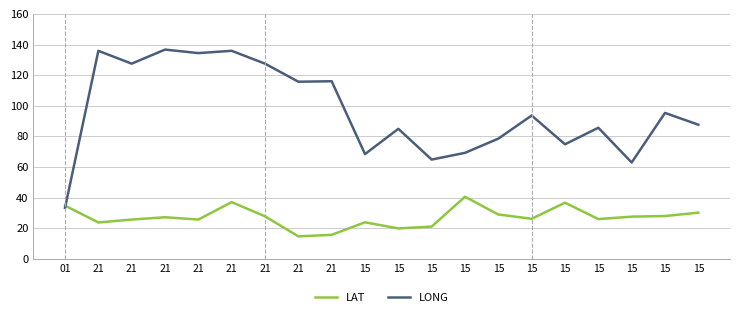

What is the difference between the maximum and minimum values in the LAT series?

25.9